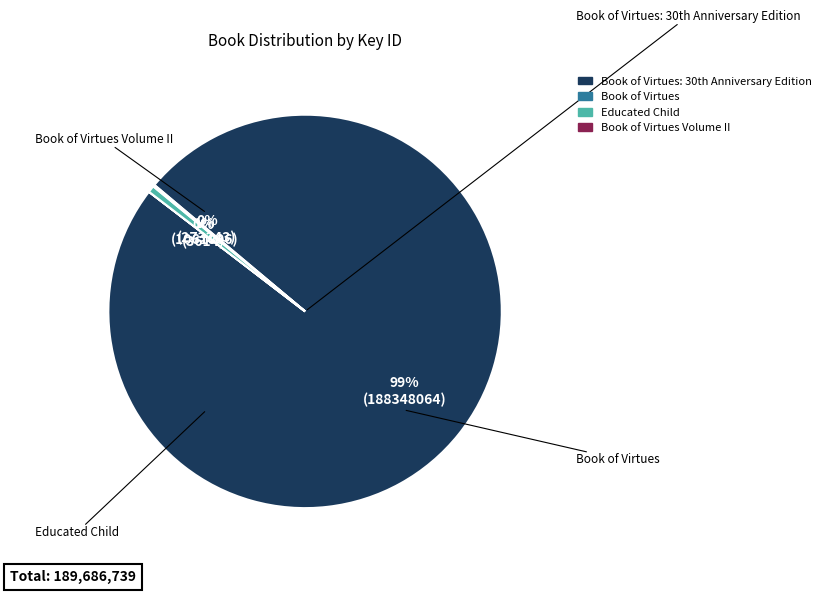

To the nearest percent, what is the average slice percentage?

25%